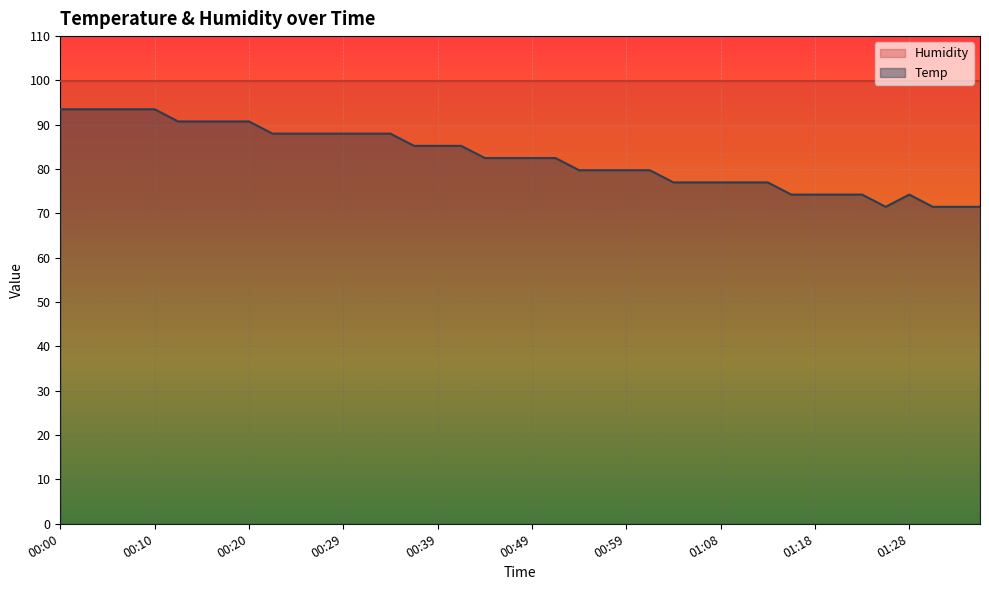

What is the sum of all values?

3305.5